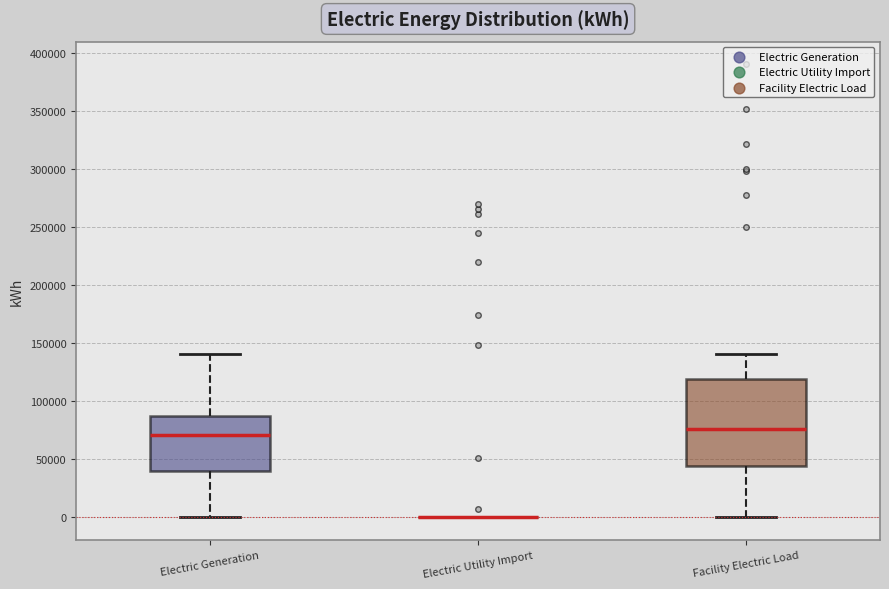

Which box is the tallest, from its lower edge to its upper edge?

Facility Electric Load